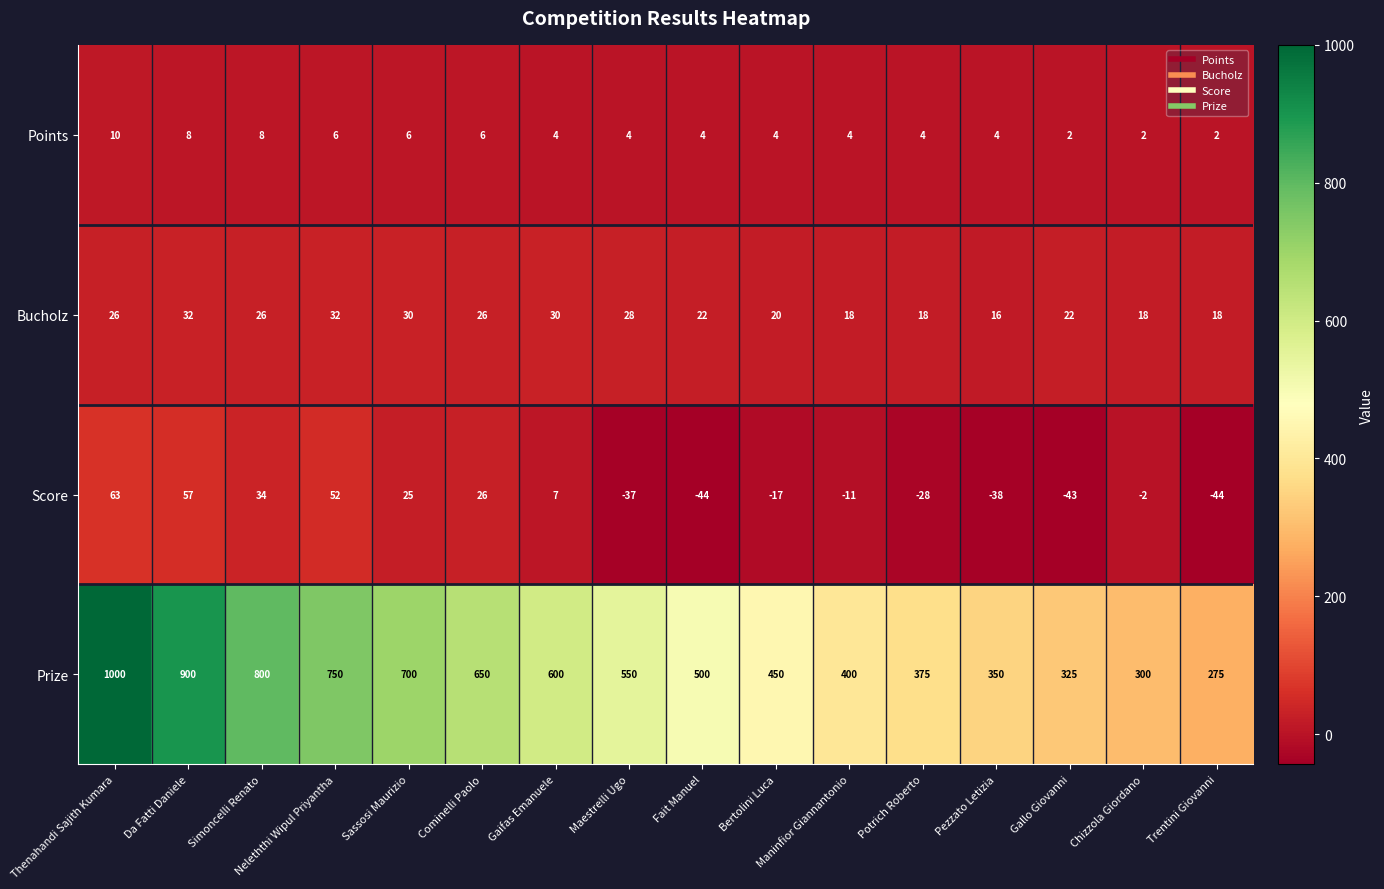

Count the Points values in the range 4 to 6.

10